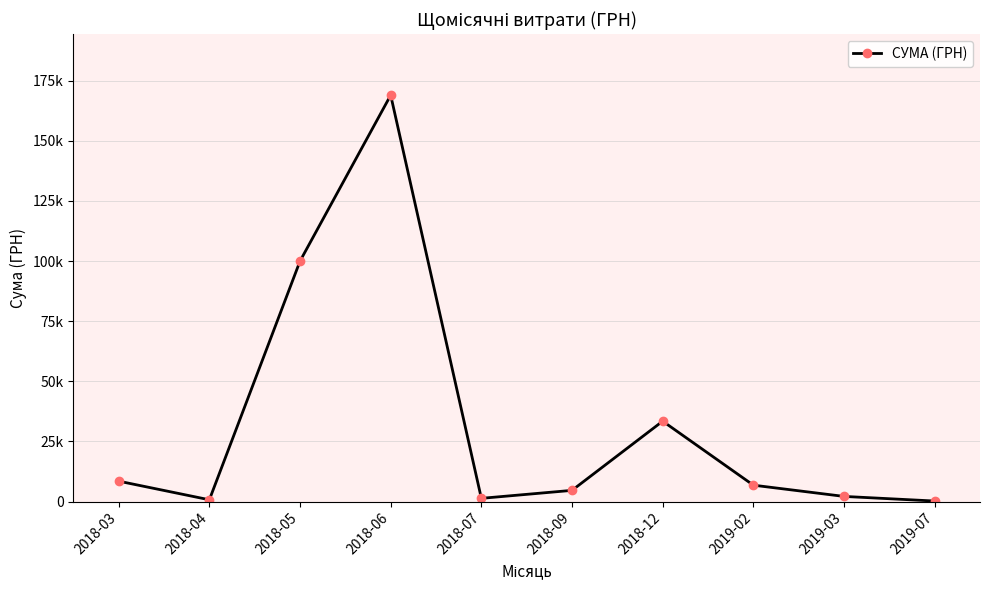

What is the label of the 6th point from the left?

2018-09